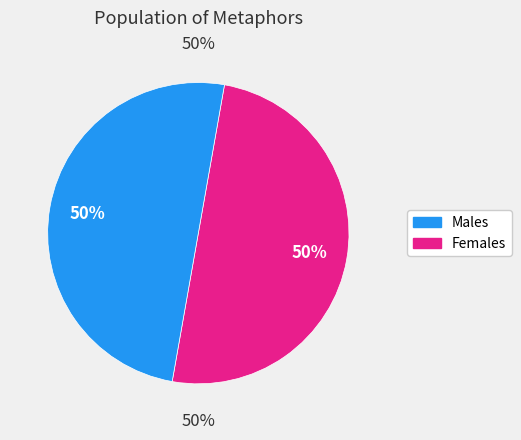

Do So shall not Death and Were it a crime together represent more than half of the pie?

No